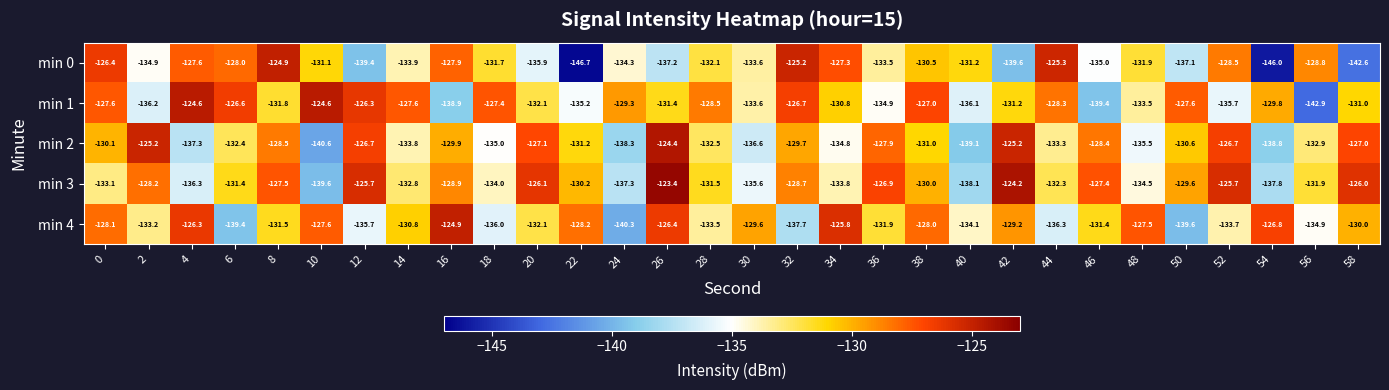

What is the sum of all min 2 values?

-3950.5